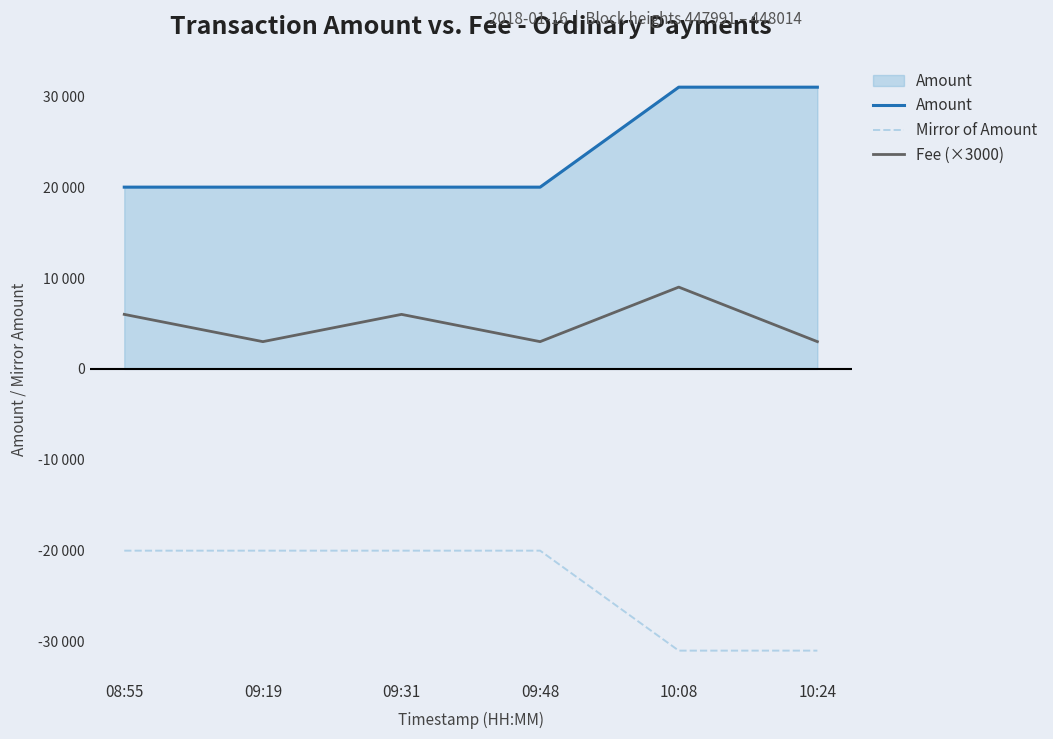

At how many categories does at least one series exceed 29744?

2